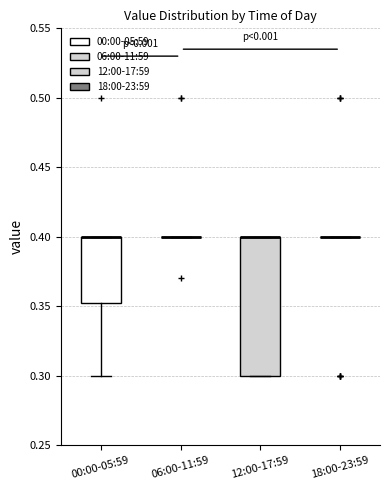

Reading left to right, transcribe this box plot: for each box, give where its median line is, the range the box spans, and where its two whiskers end, as read against the y-axis. The values are not printed on the chart, so give them approximately, as read against the axis.

00:00-05:59: median 0.400 (drawn on the box's upper edge), box 0.355 to 0.400, whiskers 0.300 to 0.400
06:00-11:59: box collapsed to a line at 0.400, whiskers 0.400 to 0.400
12:00-17:59: median 0.400 (drawn on the box's upper edge), box 0.300 to 0.400, whiskers 0.300 to 0.400
18:00-23:59: box collapsed to a line at 0.400, whiskers 0.400 to 0.400